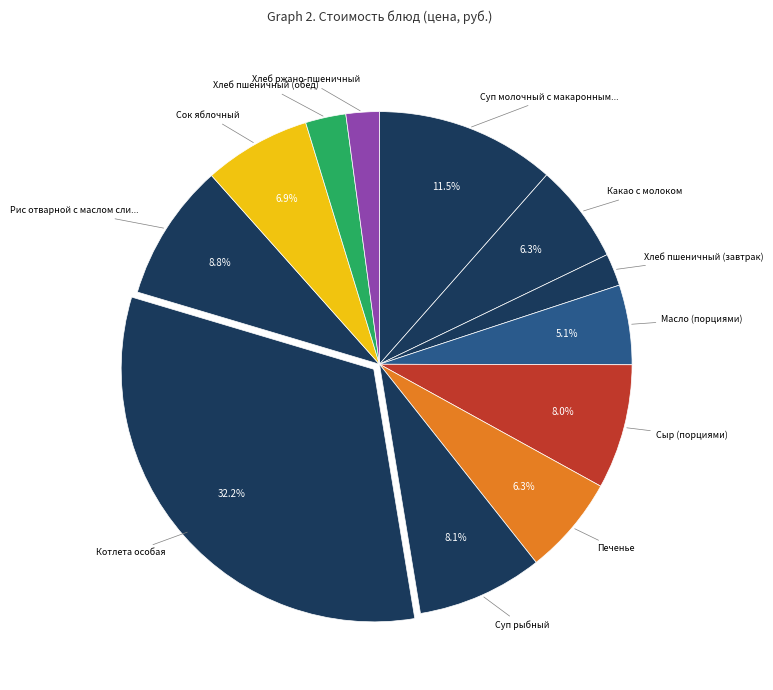

Is there any slice that represents more than half of the pie?

No